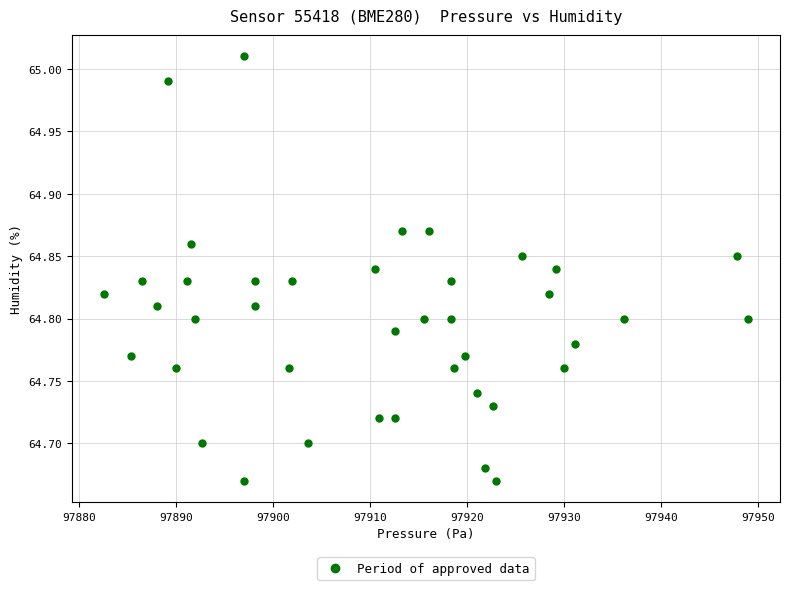

What is the range of Y values (max minus min)?

0.3